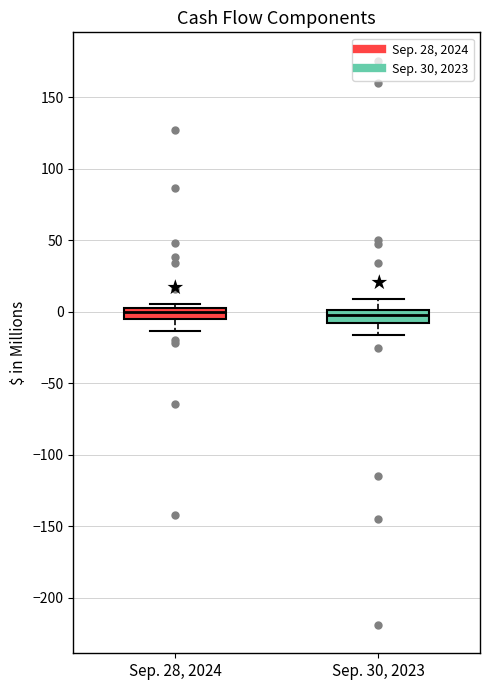

Where is the upper edge of the box for Sep. 30, 2023 on the y-axis? The values are not printed on the chart, so give them approximately, as read against the axis.

0